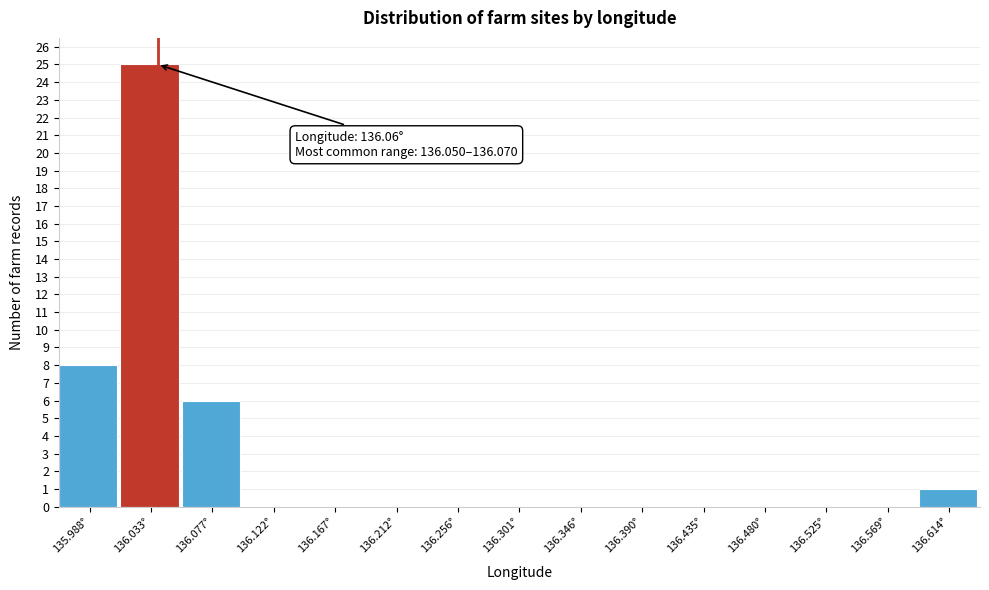

Reading right to left, what are all the values shown in this chart?

136.614°=1	136.569°=0	136.525°=0	136.480°=0	136.435°=0	136.390°=0	136.346°=0	136.301°=0	136.256°=0	136.212°=0	136.167°=0	136.122°=0	136.077°=6	136.033°=25	135.988°=8